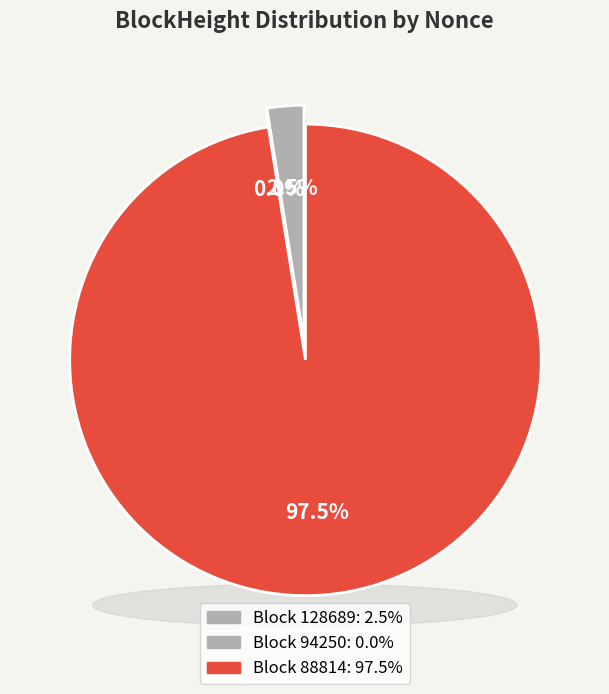

What portion of the pie excludes 128689?

97.5%